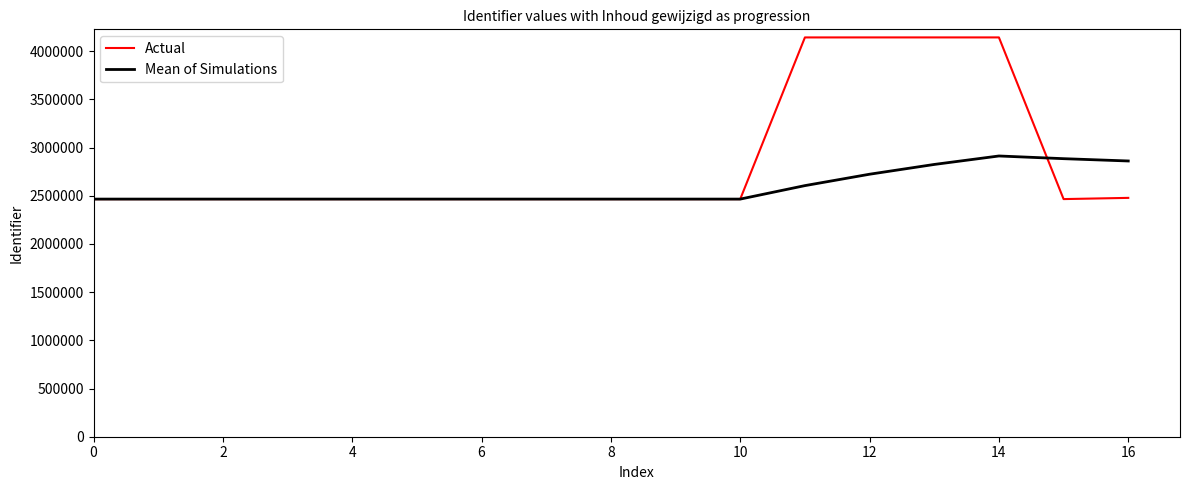

List the series in order of their peak value, lowest first.

Mean of Simulations, Actual